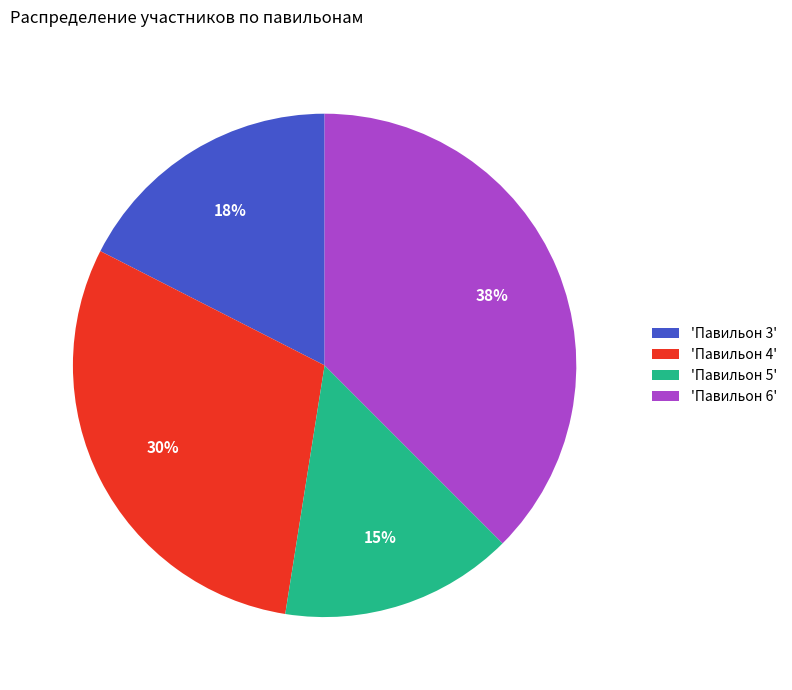

What is the largest slice in the pie chart?

'Павильон 6'